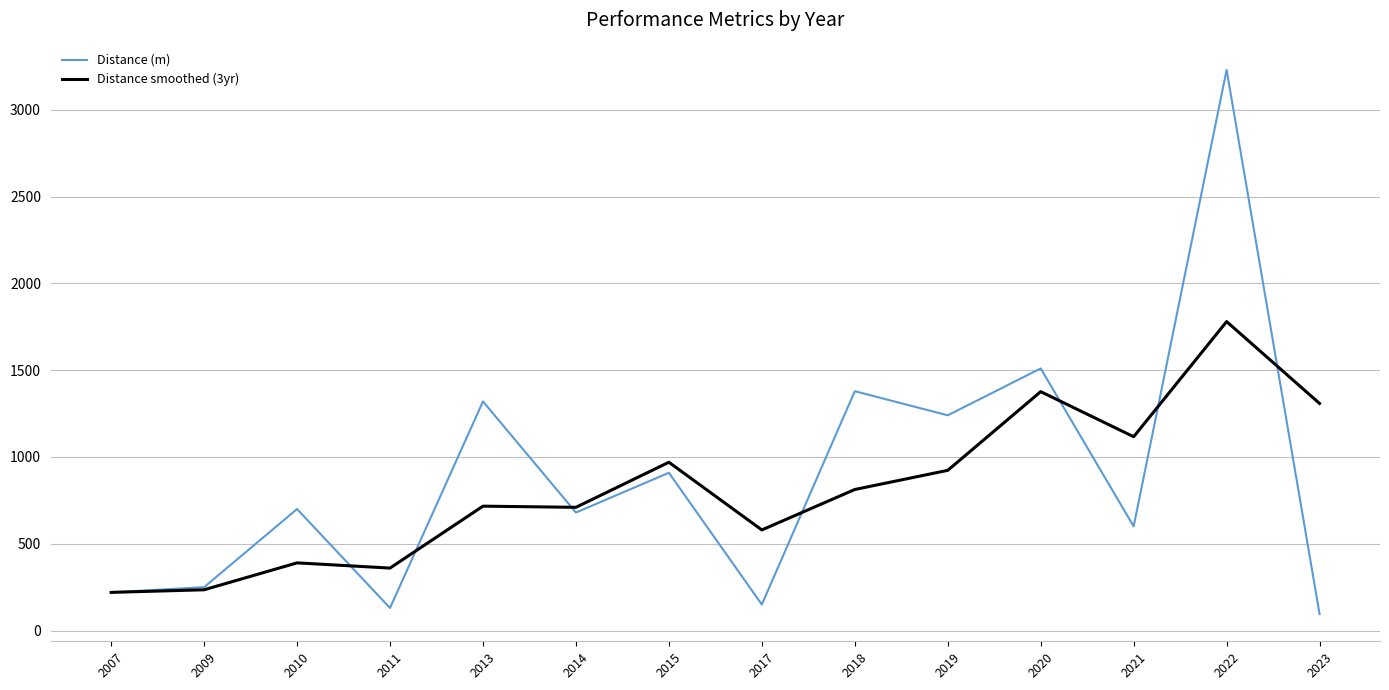

How many interior local valleys does the Distance (m) series have?

5